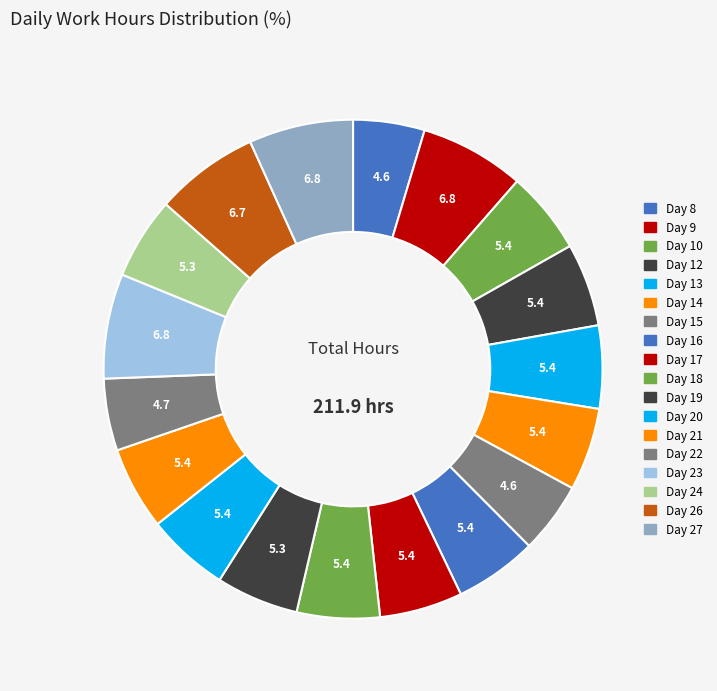

What portion of the pie excludes Day 23?

93.2%